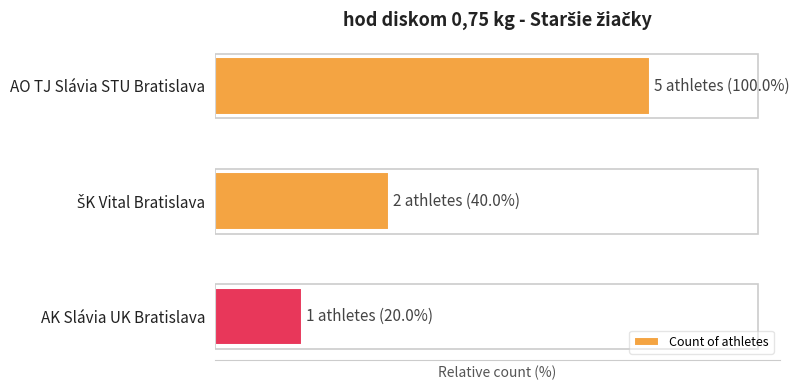

Are the bars horizontal?

Yes